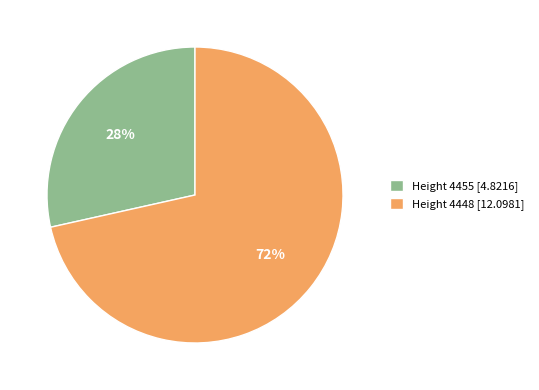

To the nearest percent, what is the average slice percentage?

50%